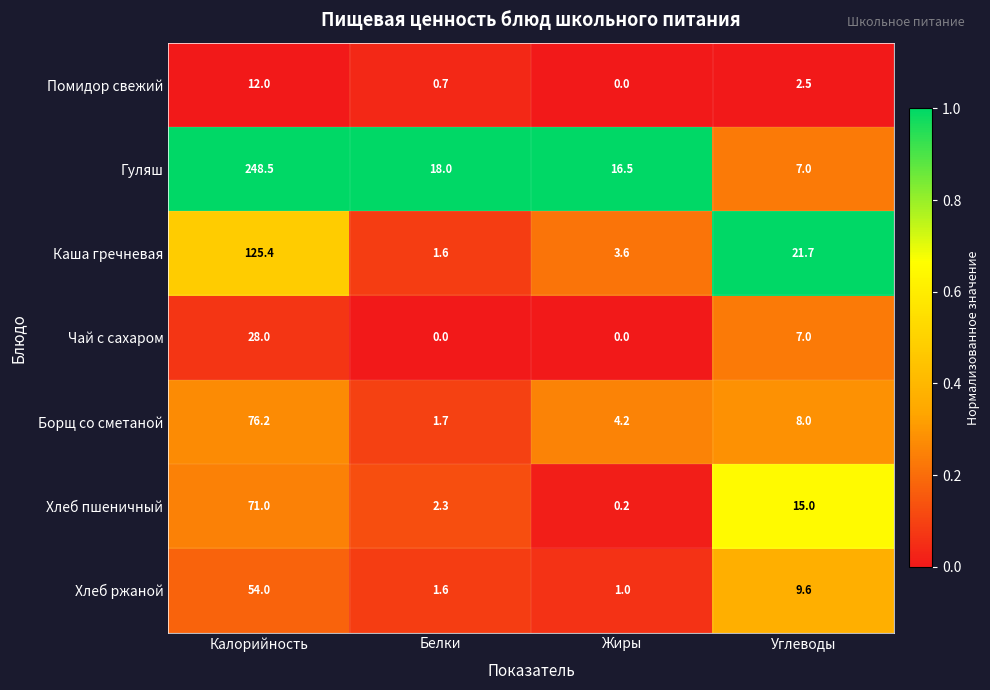

At how many categories does at least one series exceed 0?

4